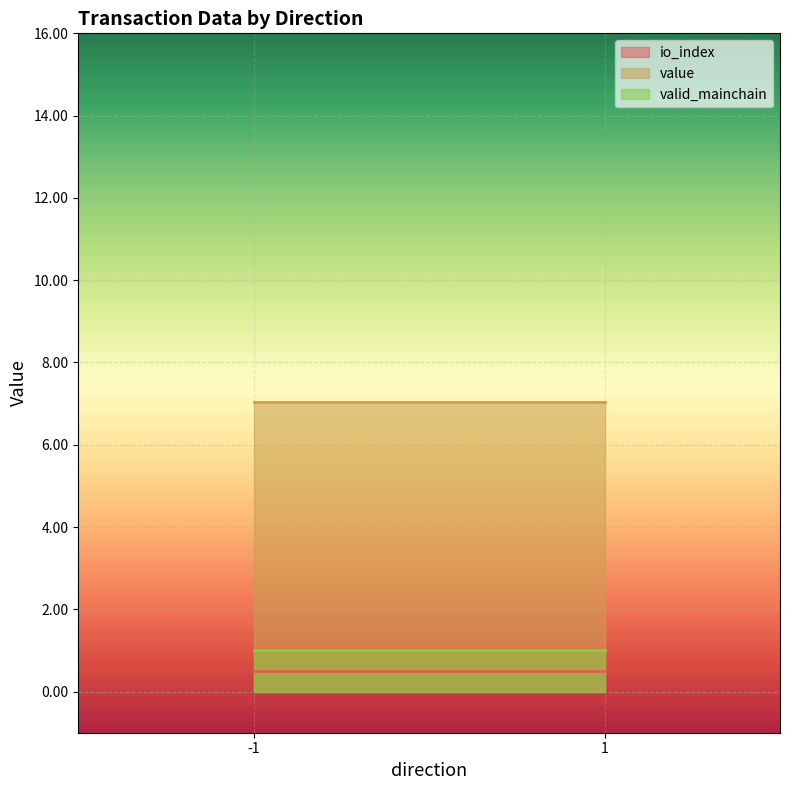

True or false: valid_mainchain has a value of 1.5 at -1_0.

False